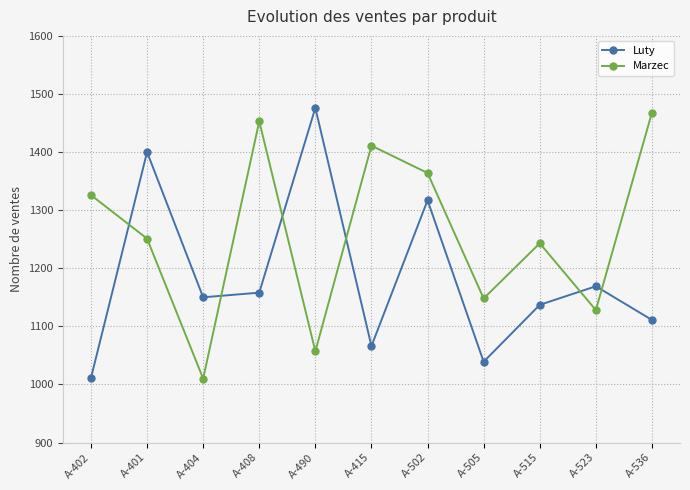

What is the total value across all series at A-523?

2297